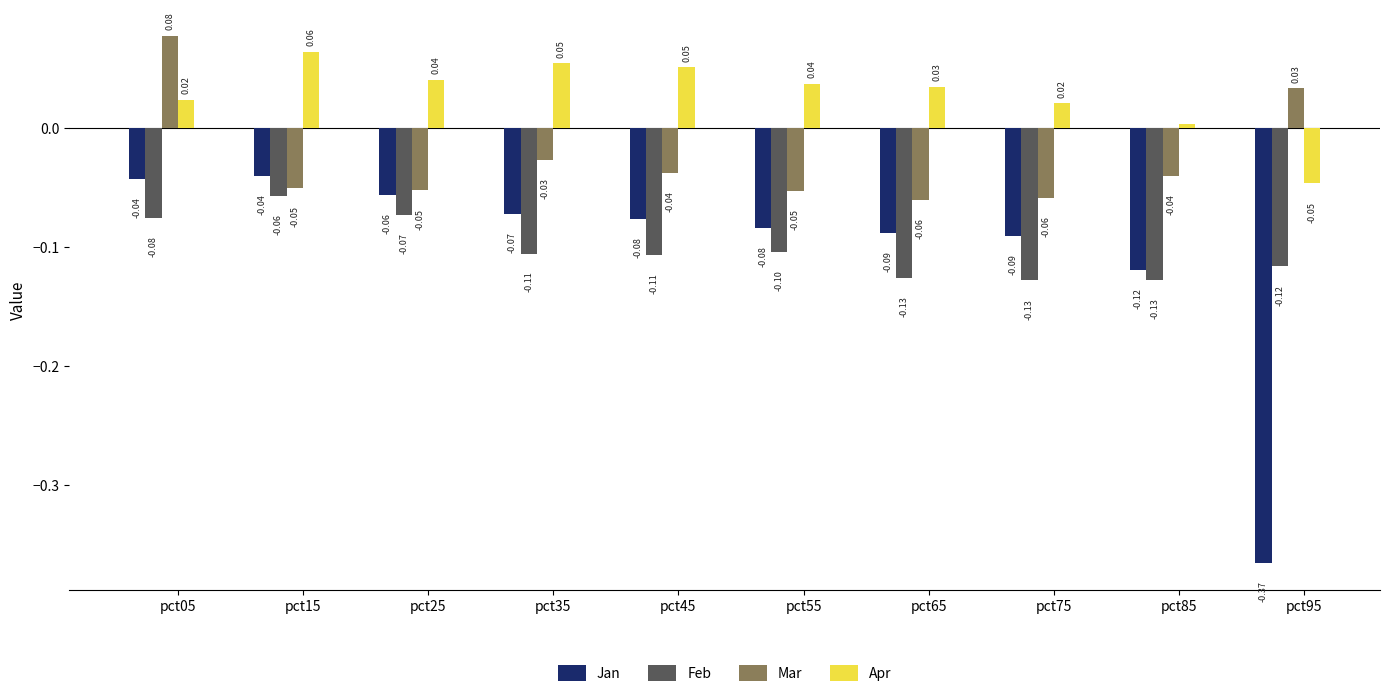

Which series has the widest spread of values?

Jan